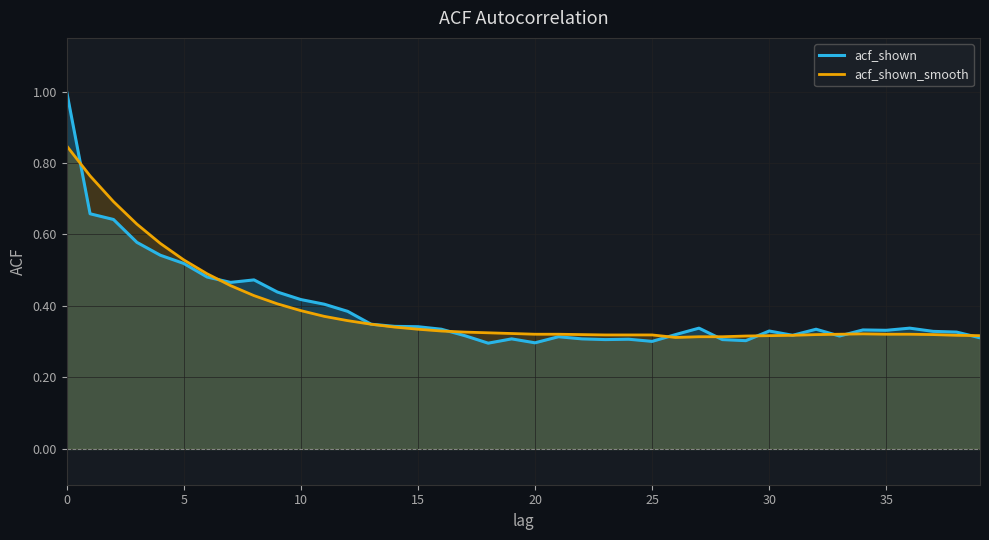

List the series in order of their peak value, highest first.

acf_shown, acf_shown_smooth